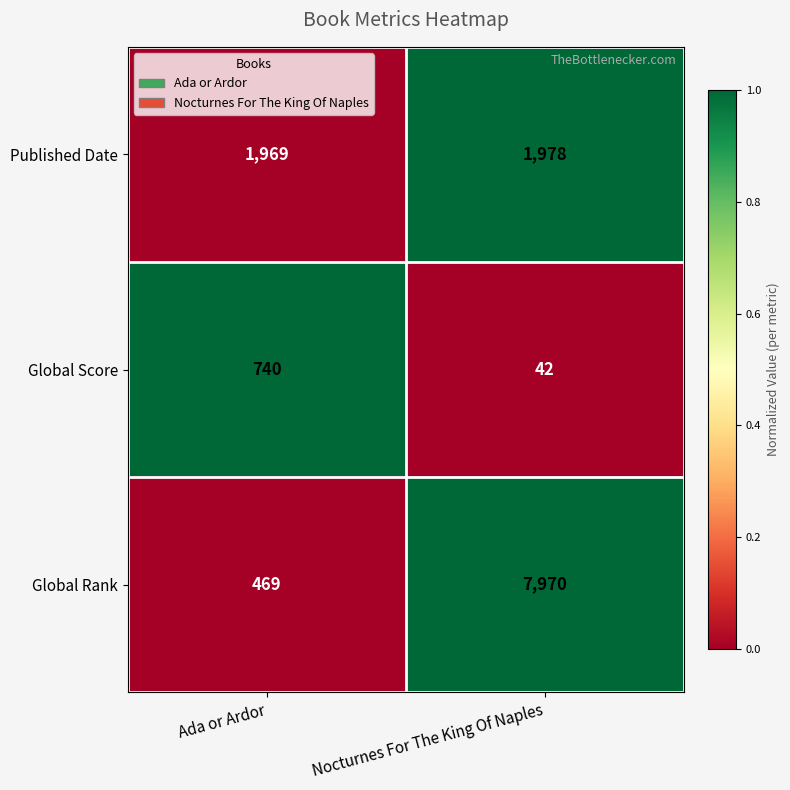

Which series changed the most between Ada or Ardor and Nocturnes For The King Of Naples?

Global Rank